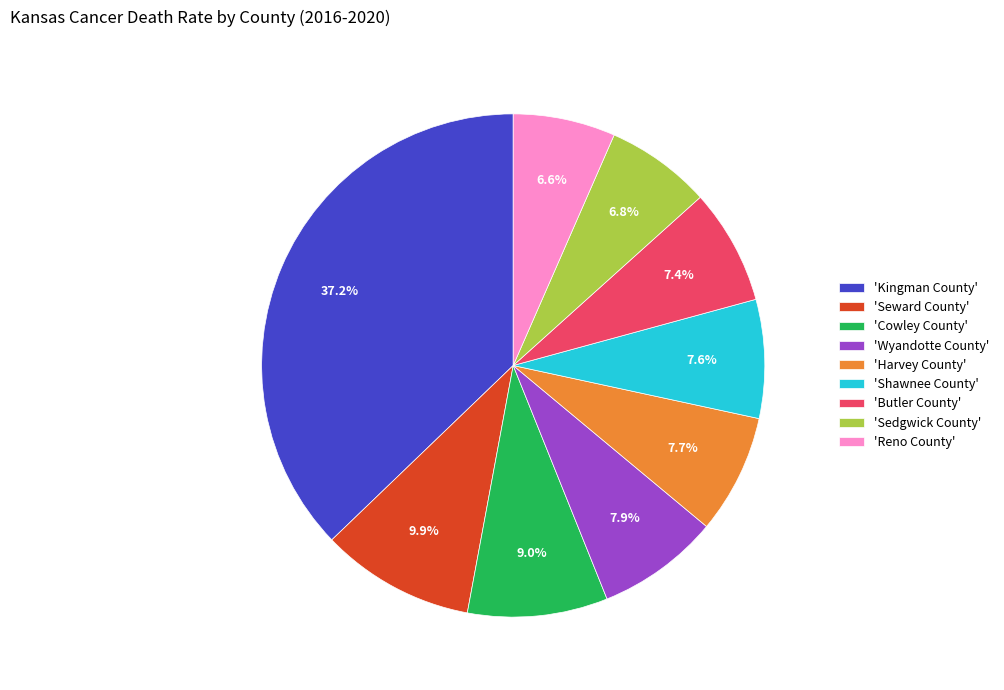

What is the largest slice in the pie chart?

'Kingman County'